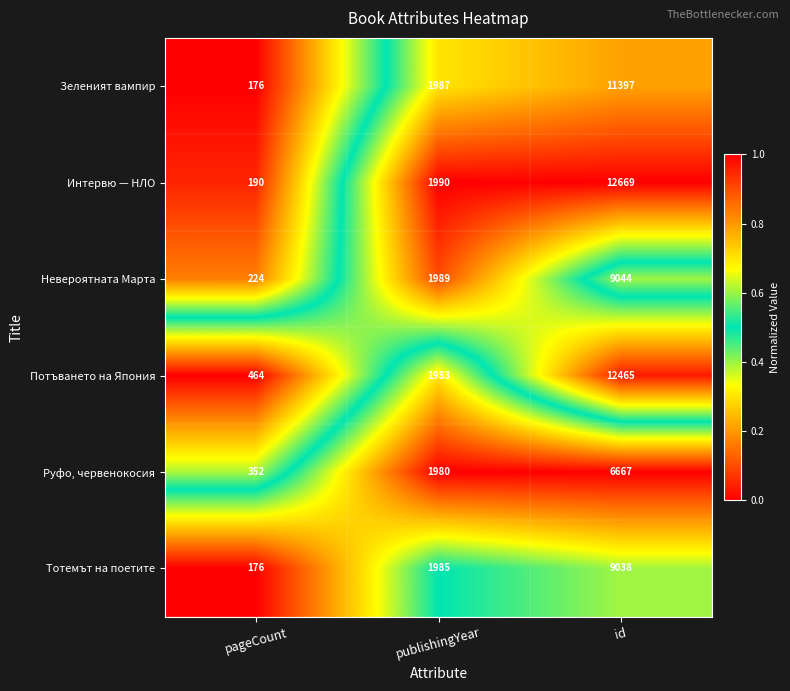

Count the number of data series in this chart.

6